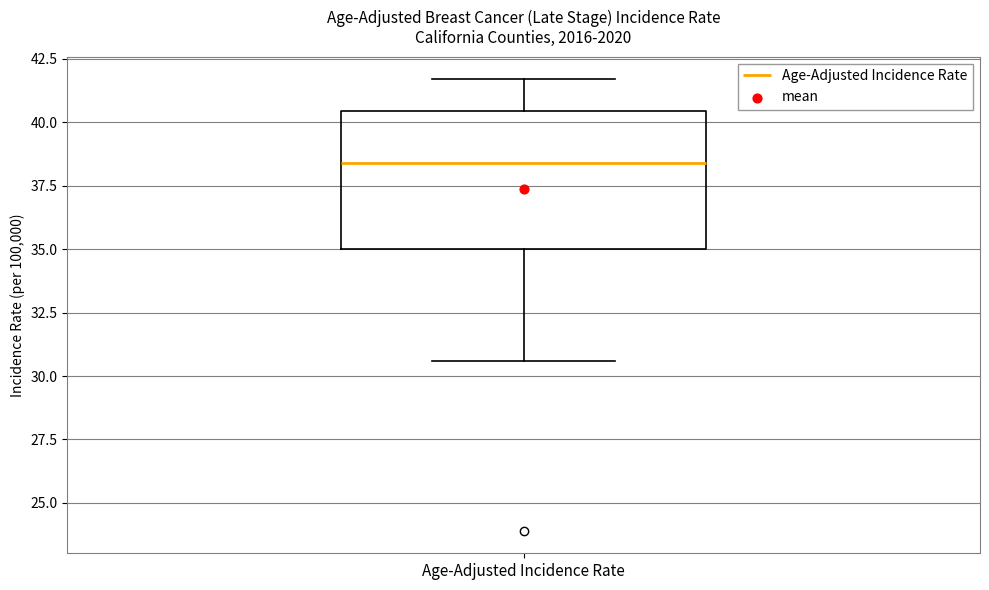

Read this box plot against the y-axis: the position of the median line, the range covered by the box, and the ends of both whiskers. The values are not printed on the chart, so give them approximately, as read against the axis.

median 38.5, box 35.0 to 40.5, whiskers 30.5 to 41.5